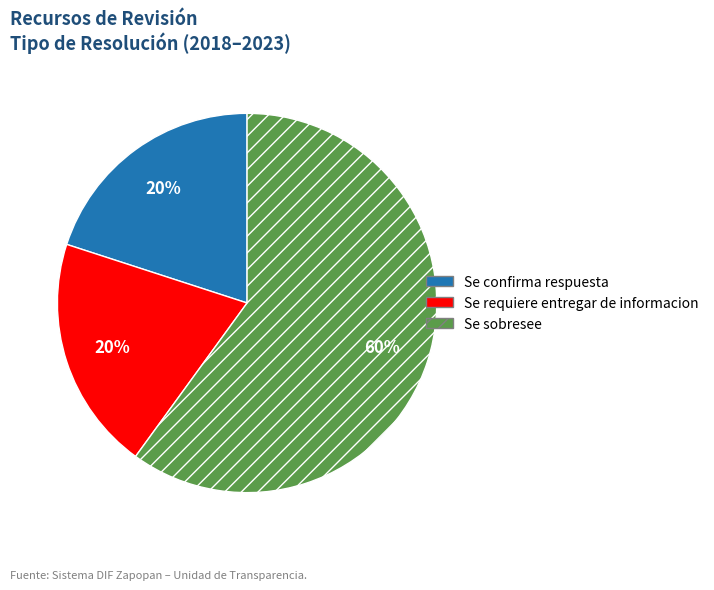

To the nearest percent, what is the difference between the largest and smallest slice percentages?

40%